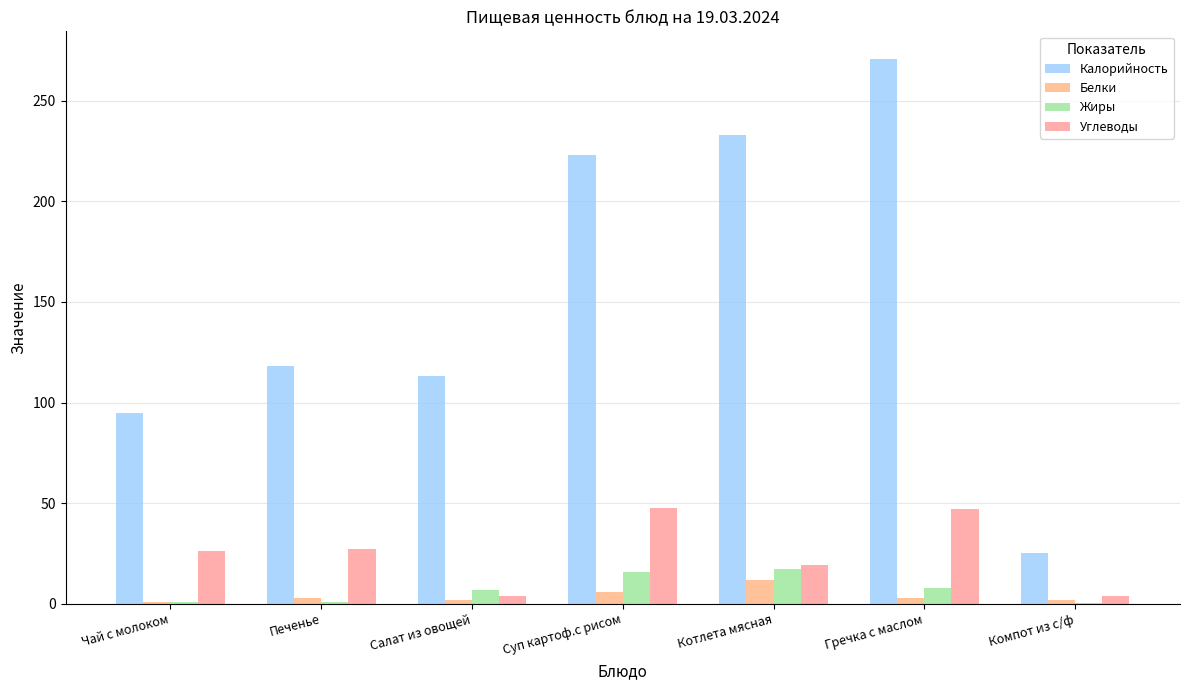

What is the sum of all Калорийность values?

1078.0